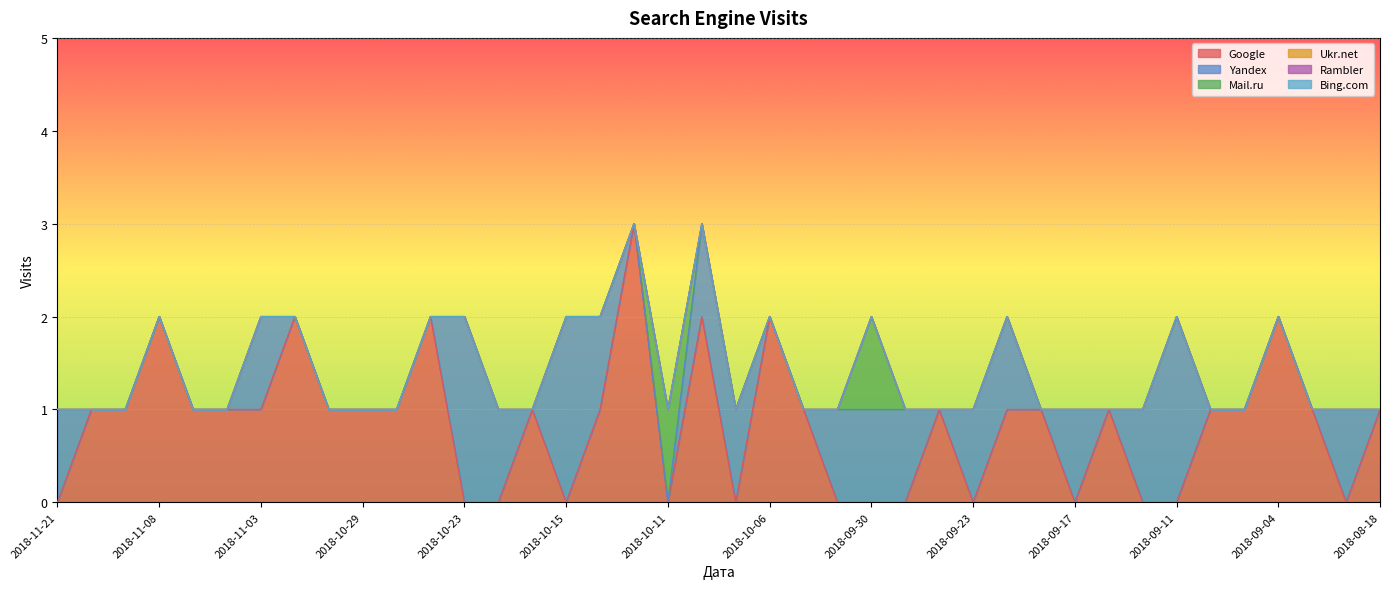

Which series has the largest range (max minus min)?

Google